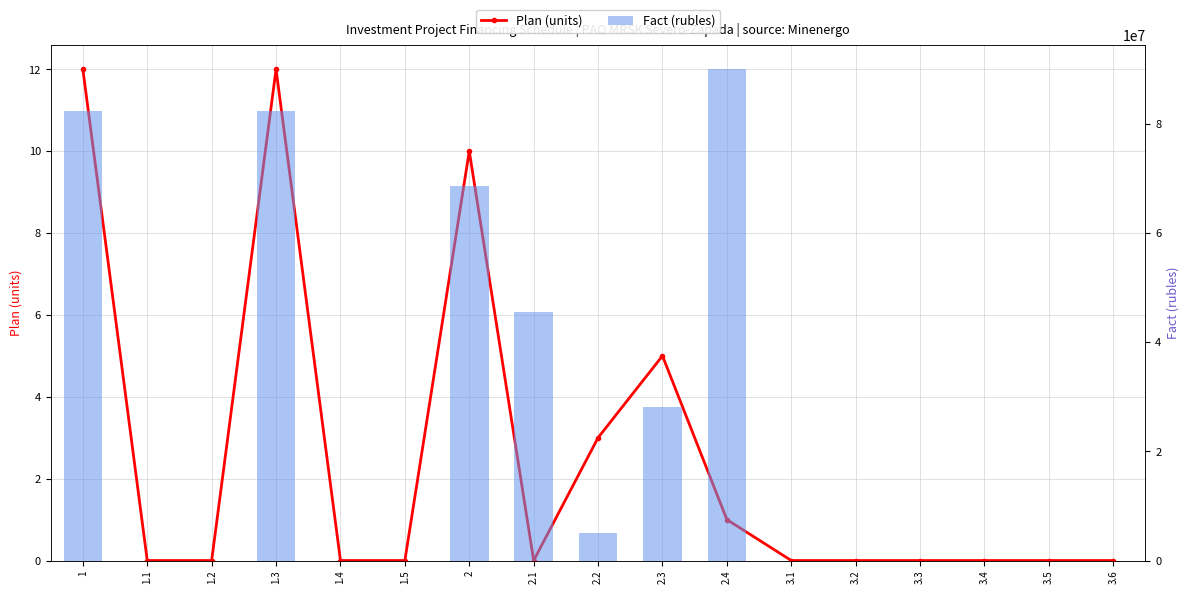

At 1, list the series in order from largest to smallest.

Fact (rubles), Plan (units)